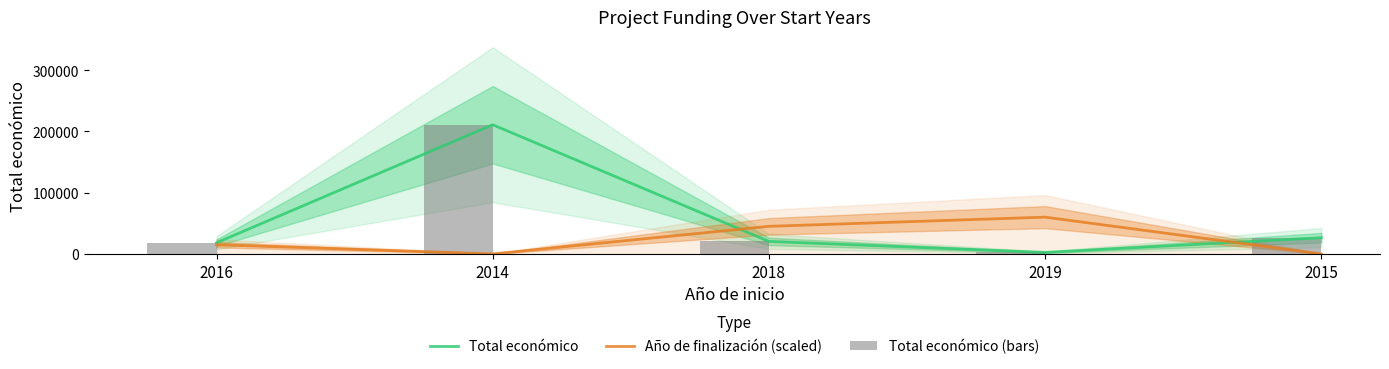

What is the greatest value displayed?

210755